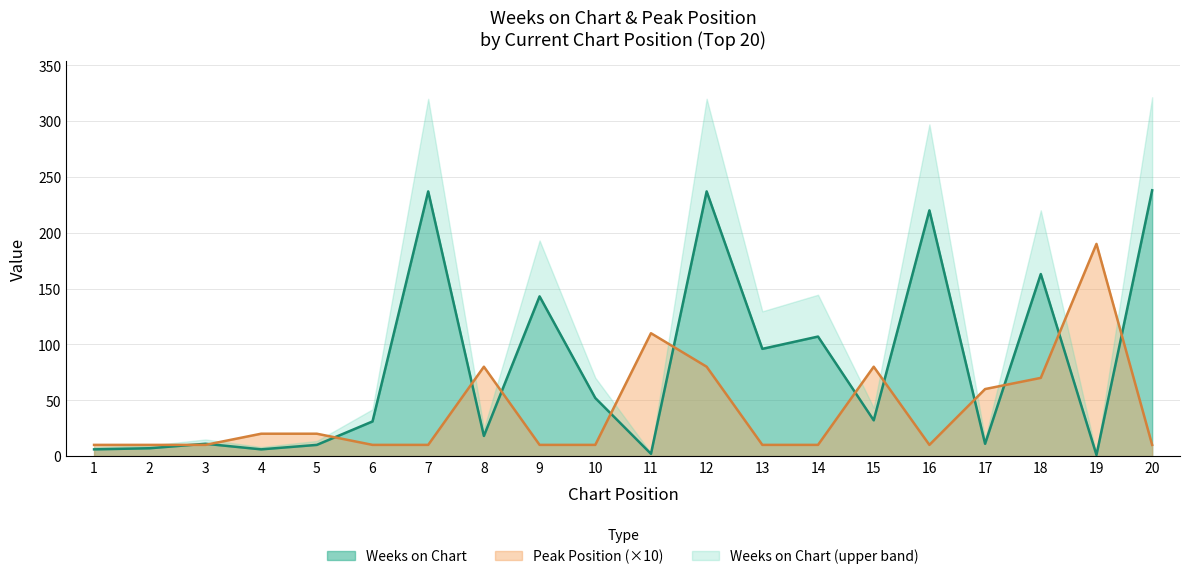

Is the value of Peak Position (×10) at 12 greater than the value of Weeks on Chart at 9?

No